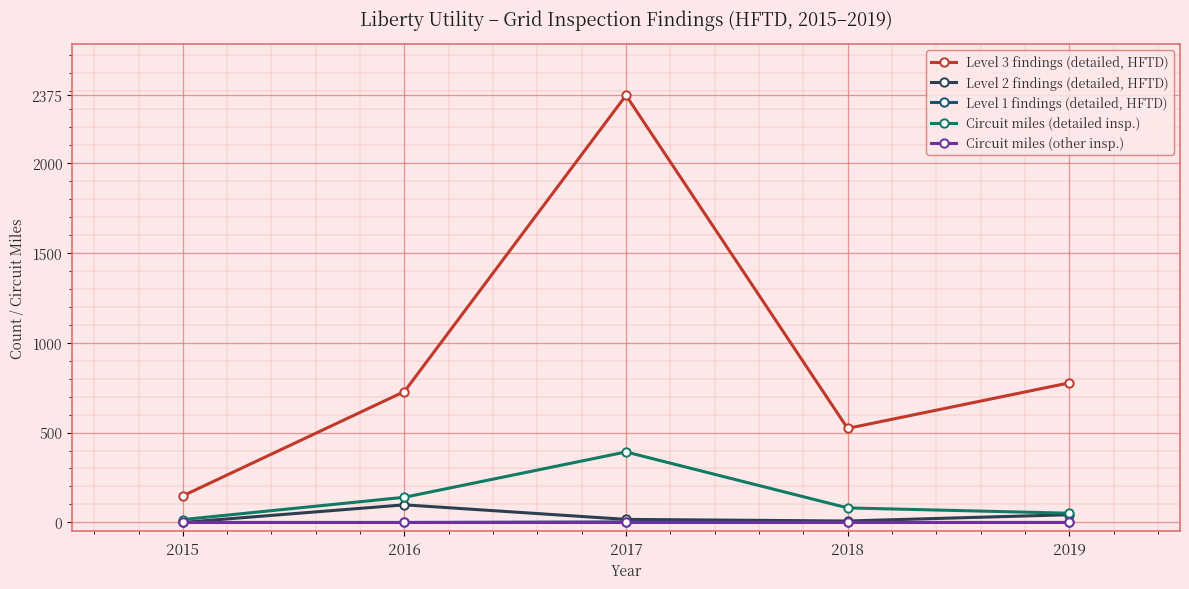

At which category does Level 2 findings (detailed, HFTD) reach its first local peak?

2016